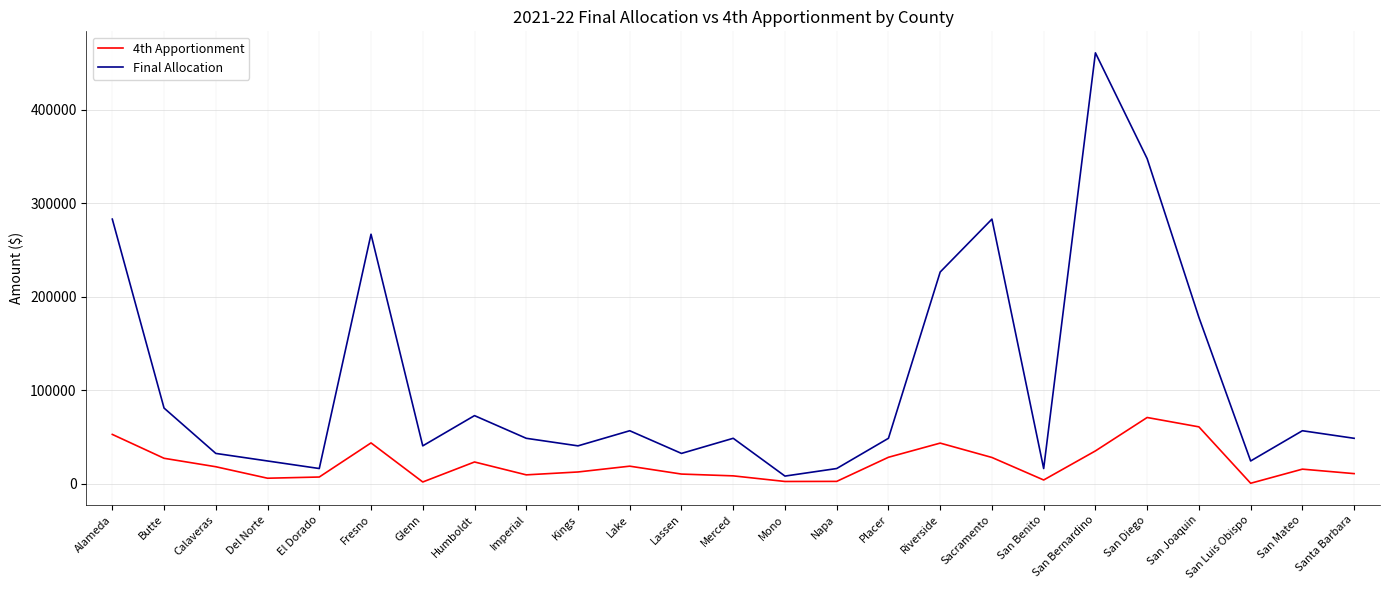

True or false: Final Allocation and 4th Apportionment cross at least once.

False